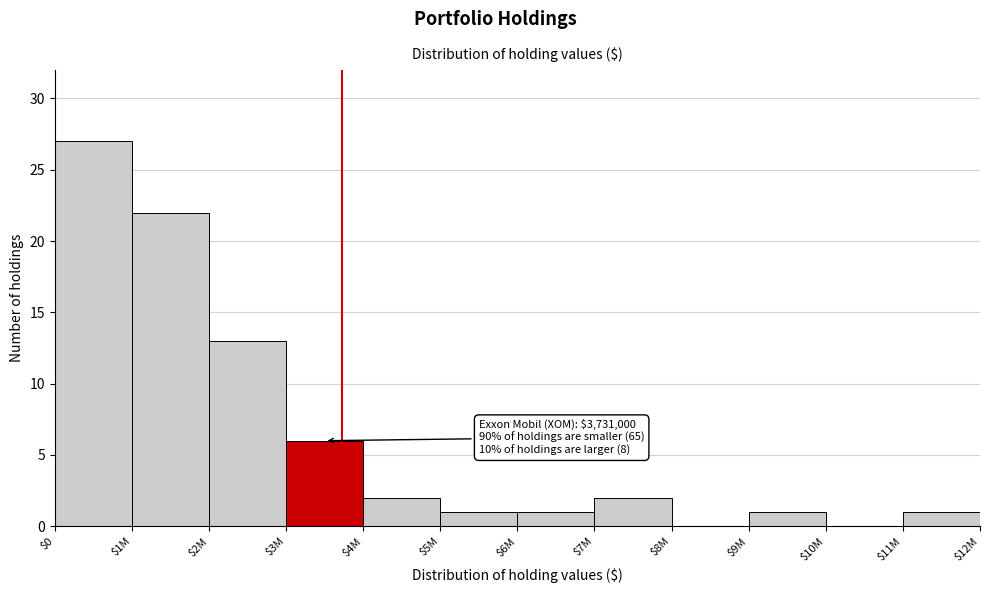

What is the sum of all values?

76